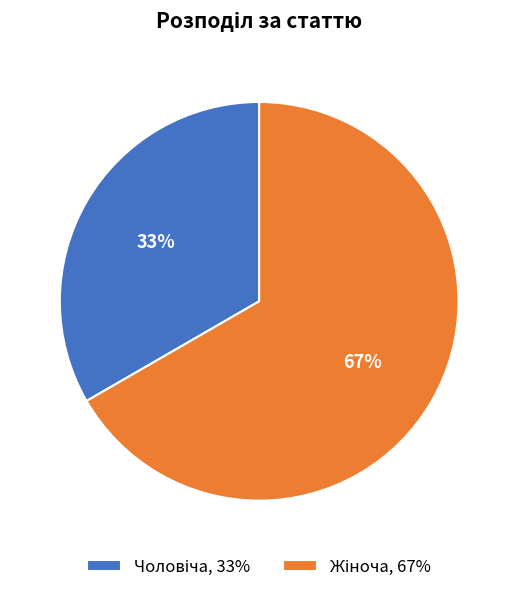

To the nearest percent, what is the average slice percentage?

50%